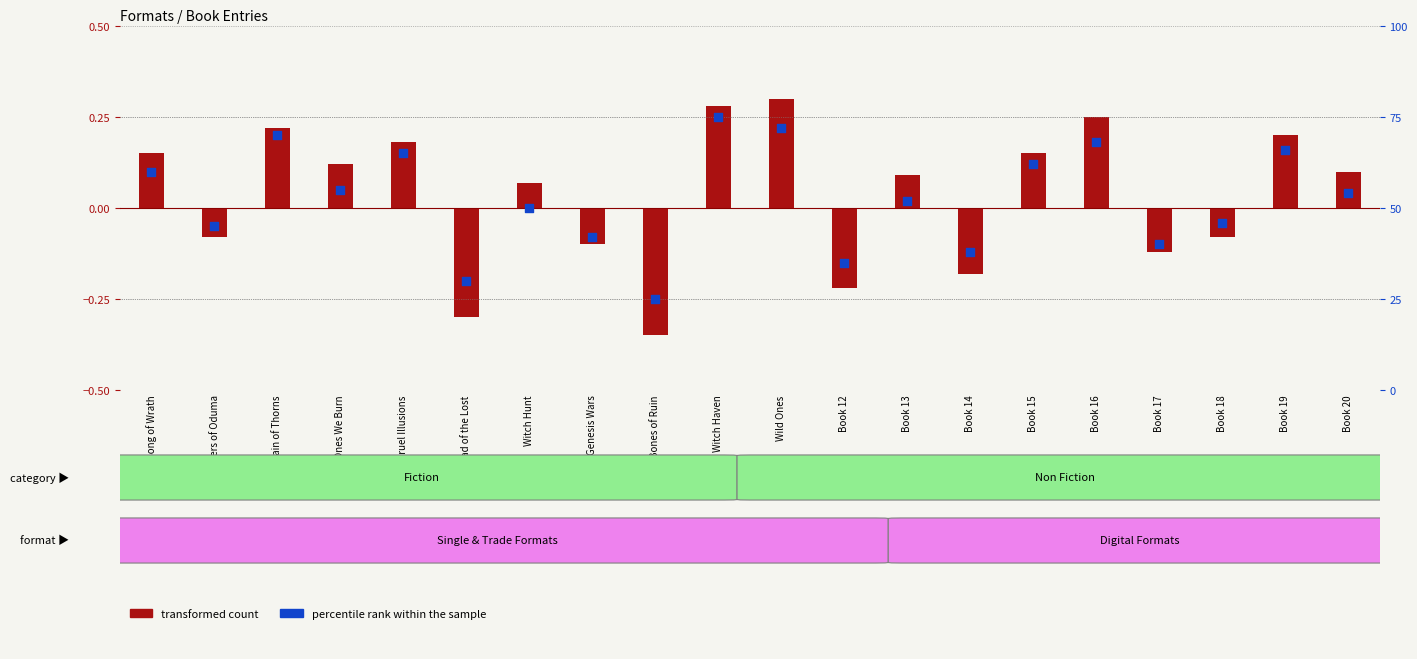

Which has a higher value, Book 19 or Book 12?

Book 19